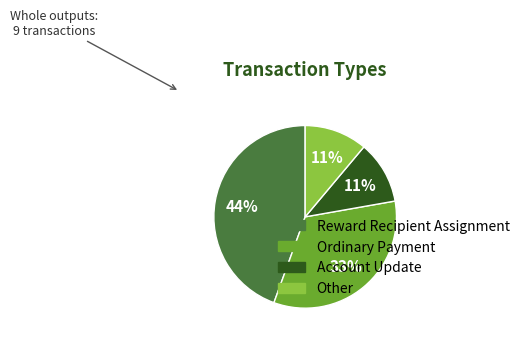

What is the ratio of the value at Ordinary Payment to the value at Reward Recipient Assignment?

0.8